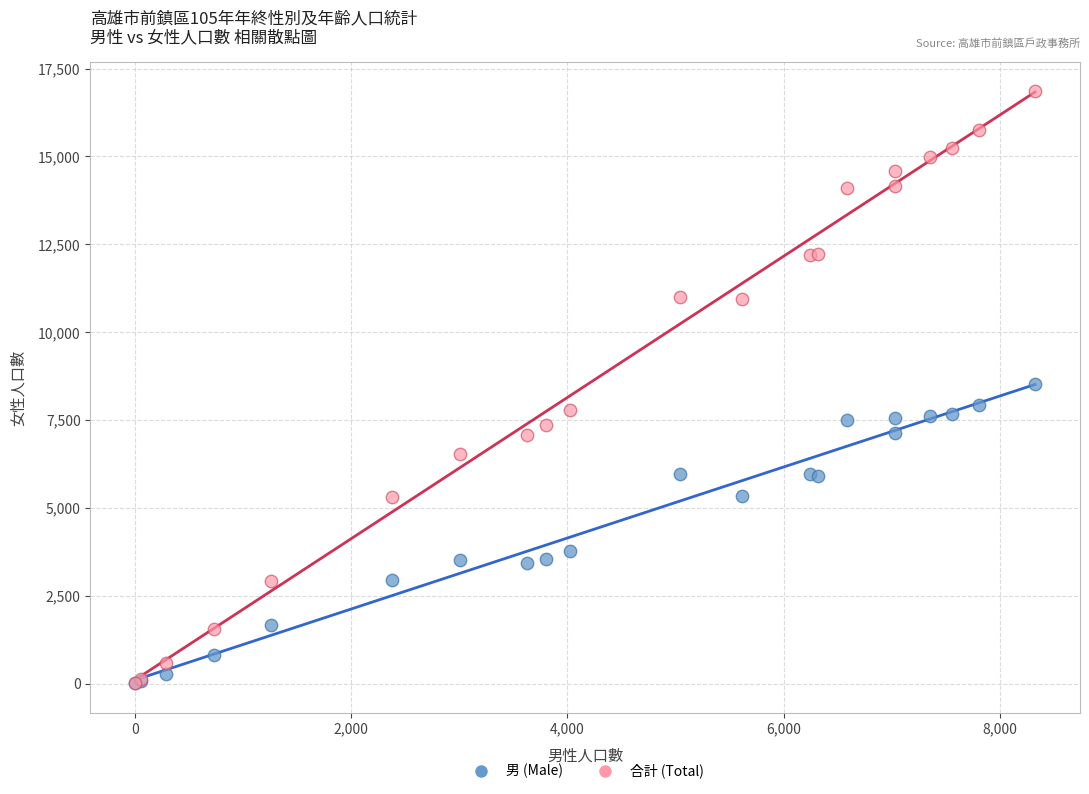

What are all the series names shown in the legend?

男 (Male), 合計 (Total)